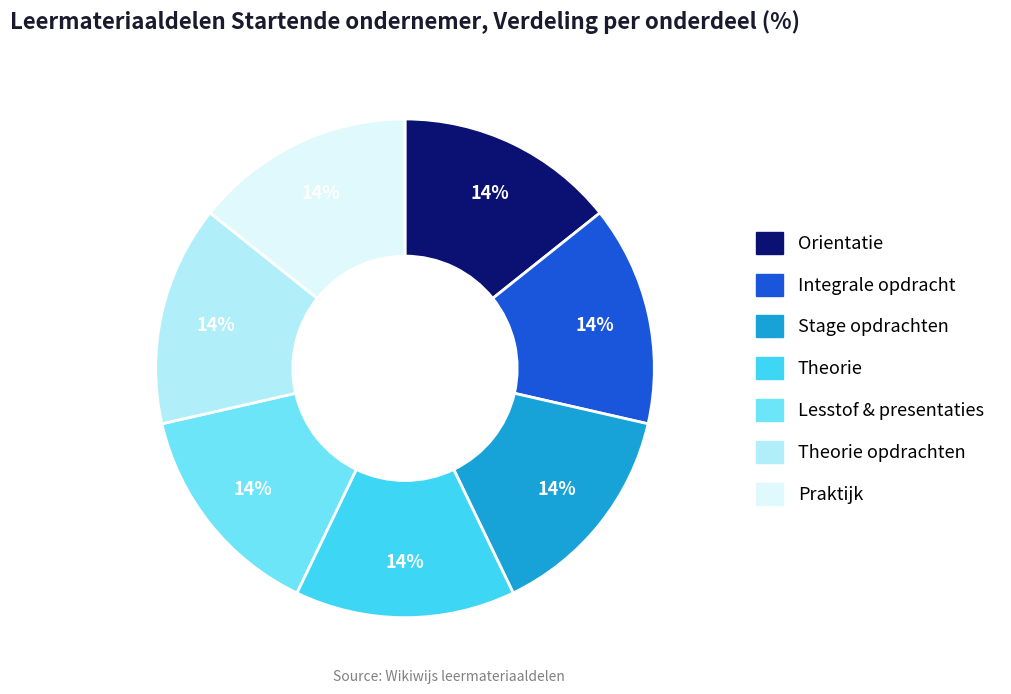

Is there any slice that represents more than half of the pie?

No